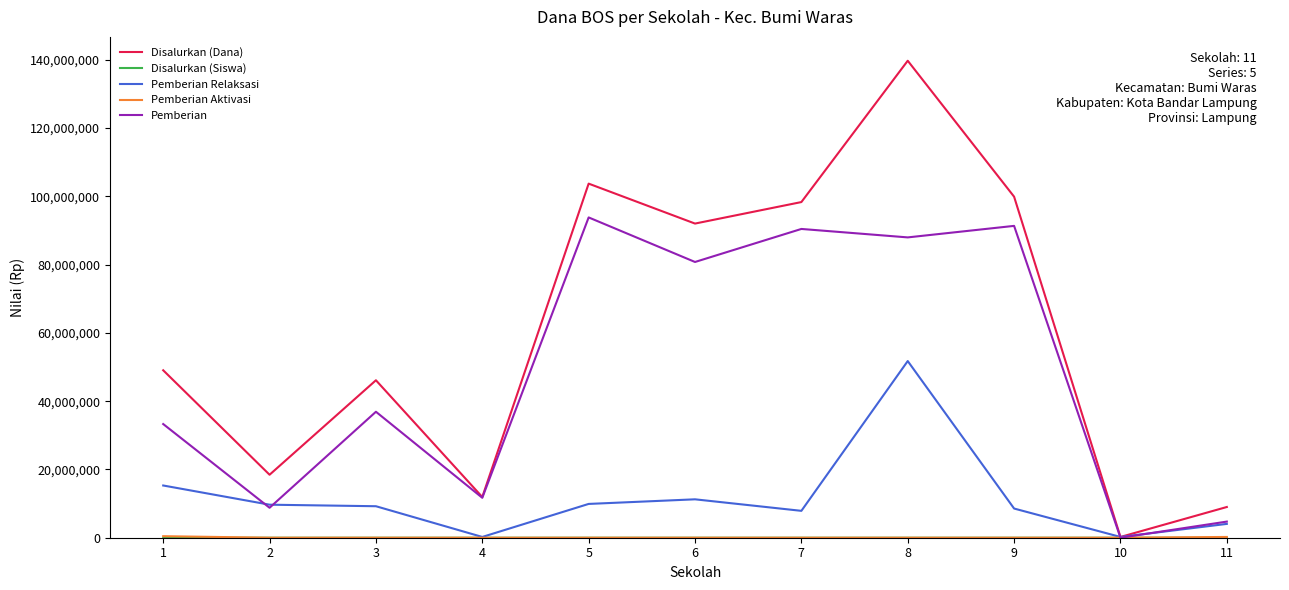

The value of Disalurkan (Dana) at 7 is 66965868. True or false?

False